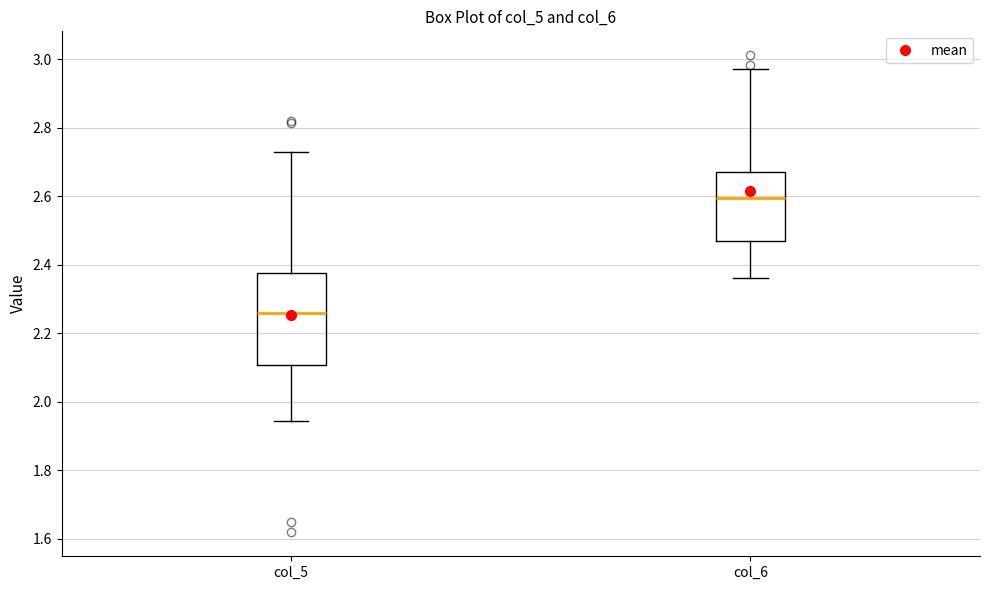

Reading left to right, transcribe this box plot: for each box, give where its median line is, the range the box spans, and where its two whiskers end, as read against the y-axis. The values are not printed on the chart, so give them approximately, as read against the axis.

col_5: median 2.26, box 2.10 to 2.38, whiskers 1.94 to 2.72
col_6: median 2.60, box 2.46 to 2.68, whiskers 2.36 to 2.98